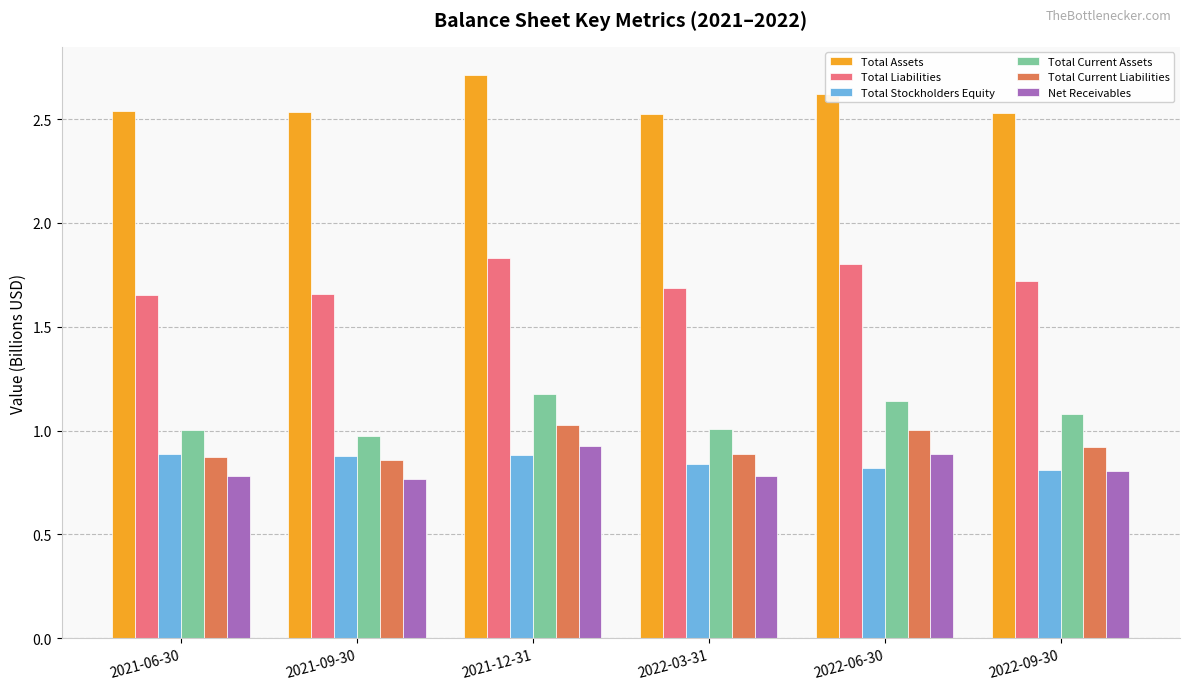

What is the greatest value displayed?

2.7